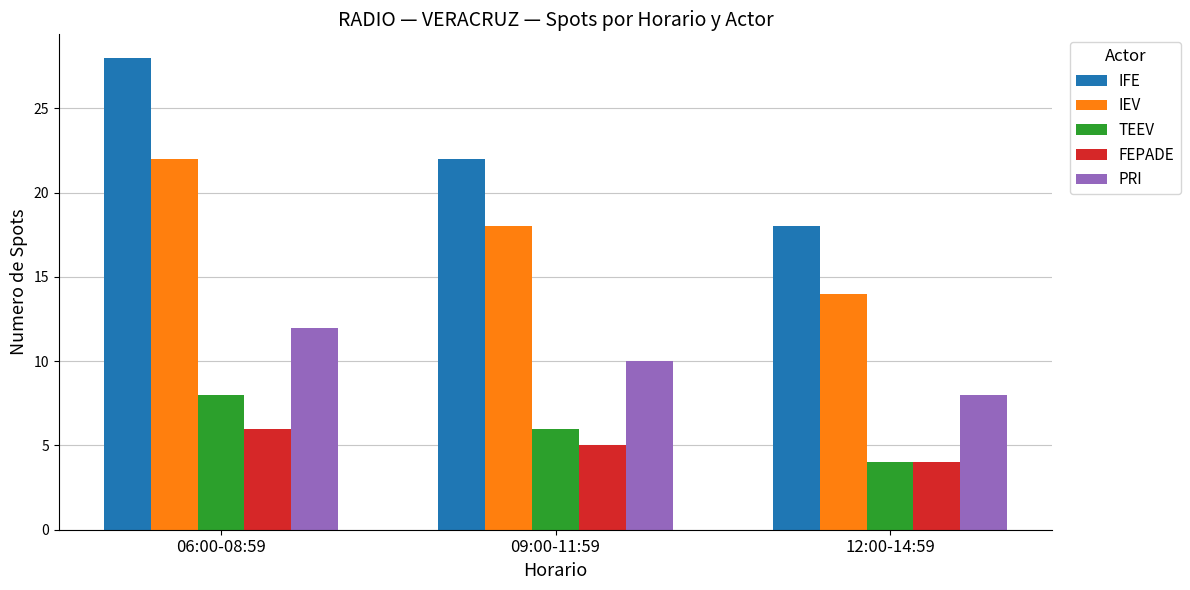

Which category has the highest value in the TEEV series?

06:00-08:59